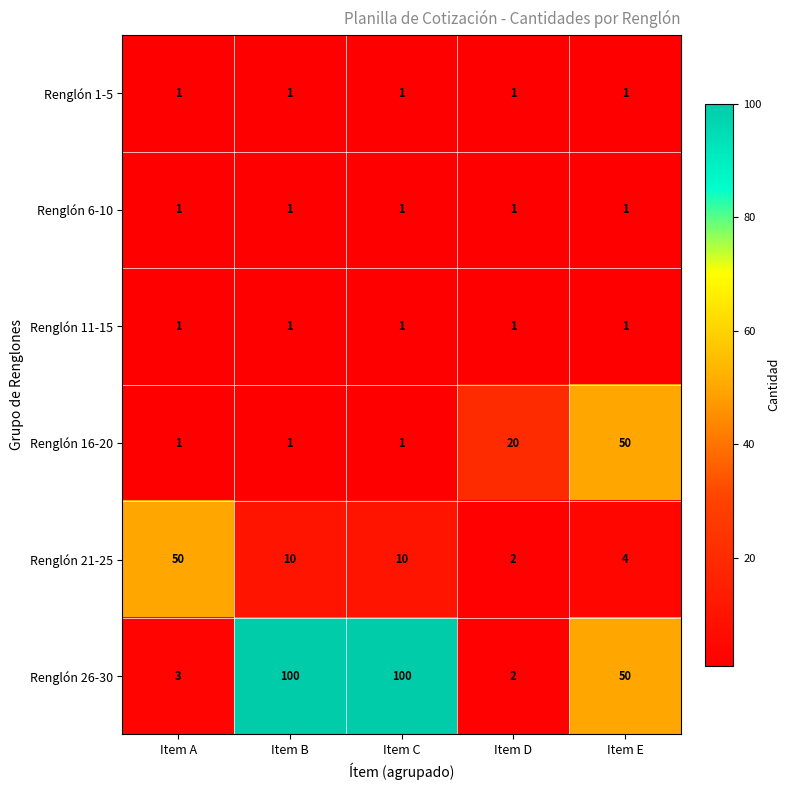

Is it true that Renglón 11-15 equals 1 at Item B?

True